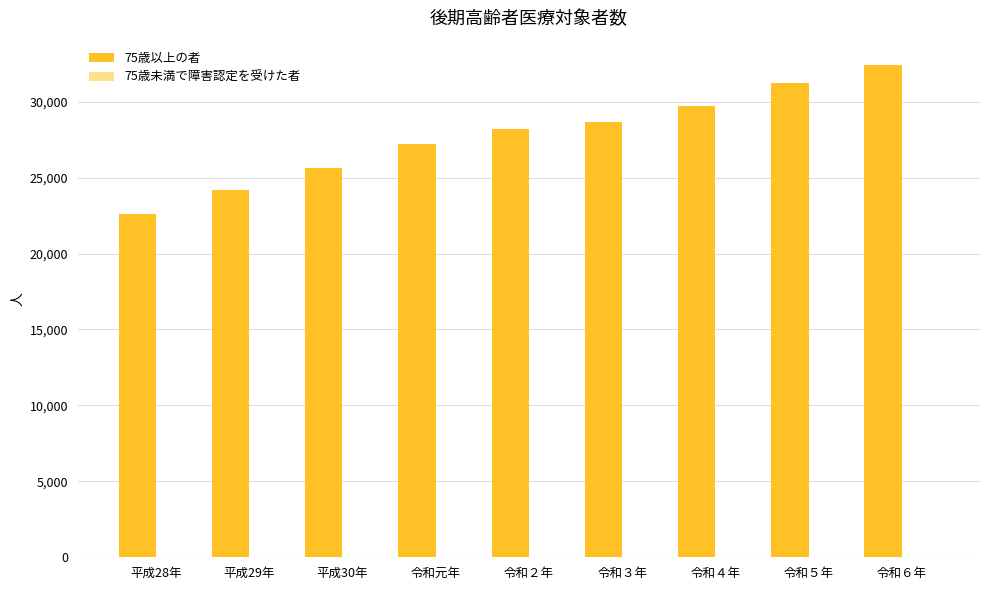

How many distinct data groups are displayed?

2